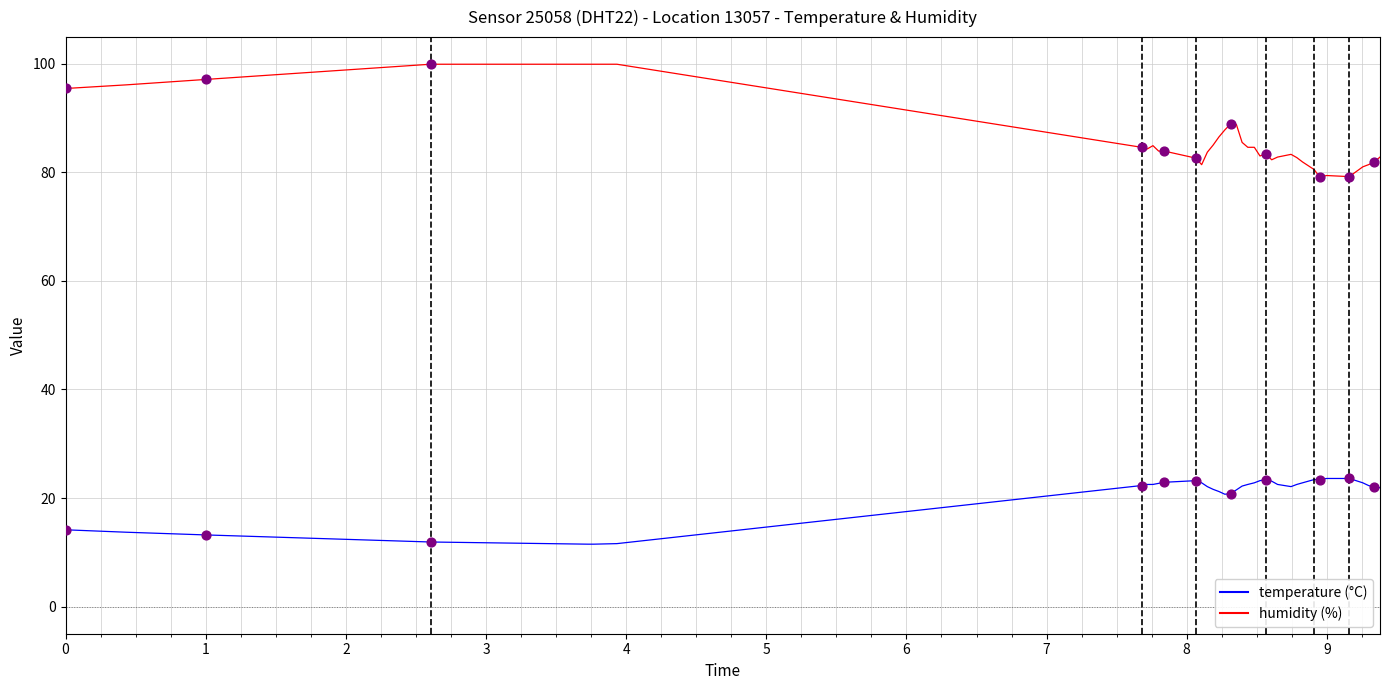

What is the smallest value displayed?

11.5